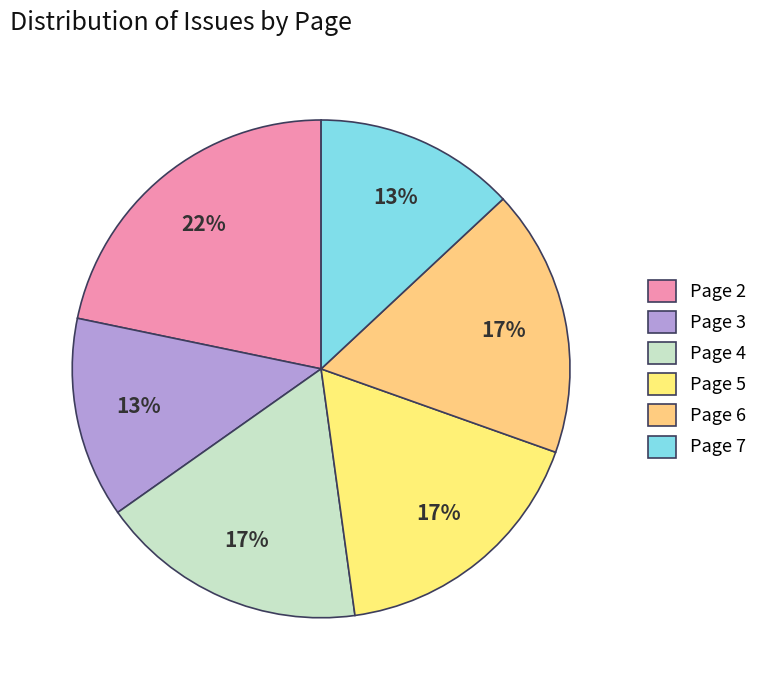

To the nearest percent, what is the difference between the largest and smallest slice percentages?

9%